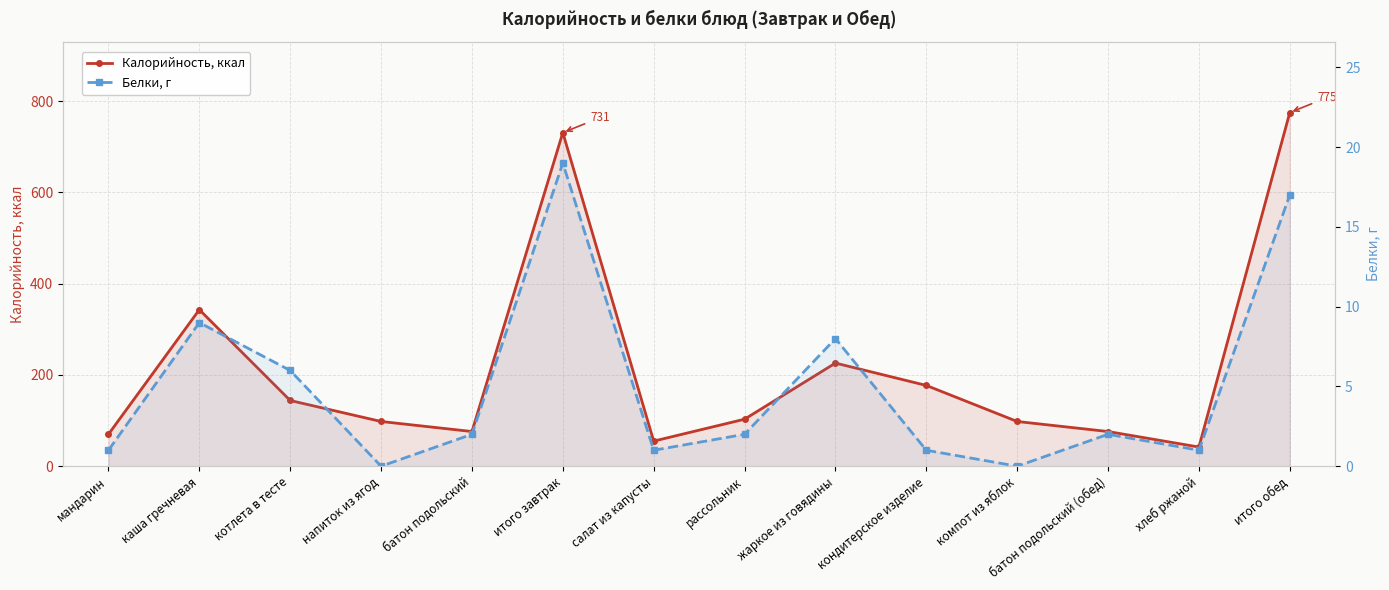

At which label does Калорийность, ккал reach its minimum?

хлеб ржаной